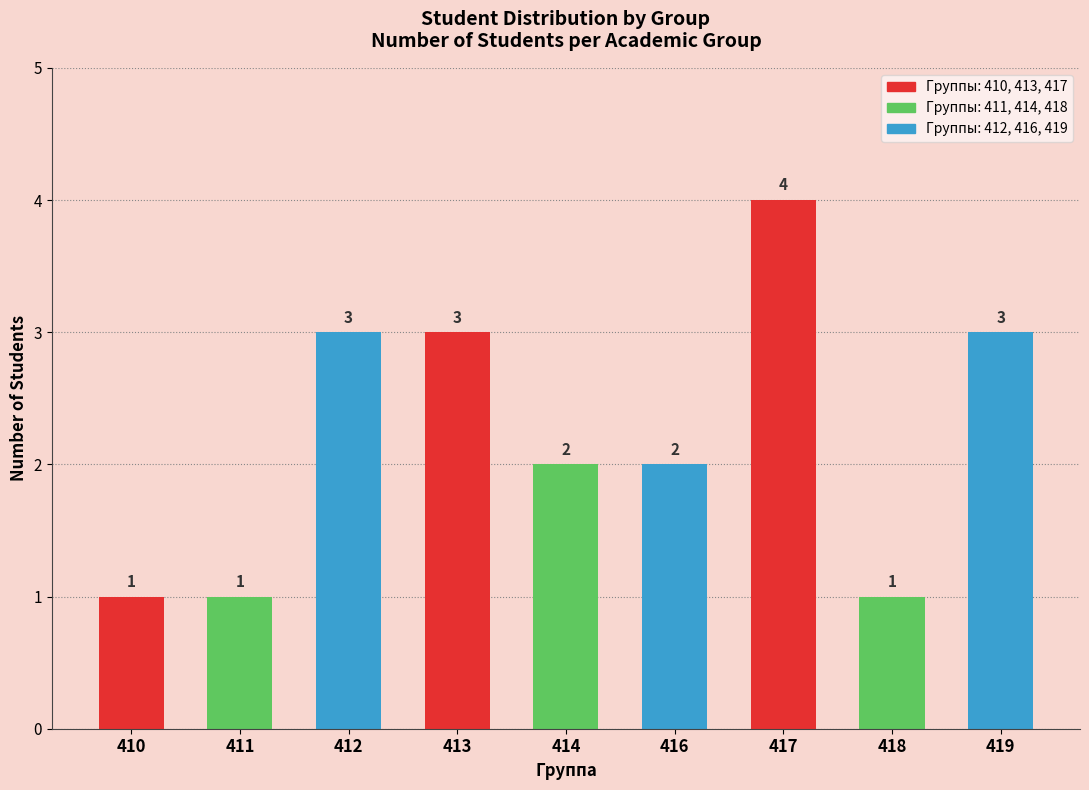

What is the ratio of the value at 417 to the value at 410?

4.0